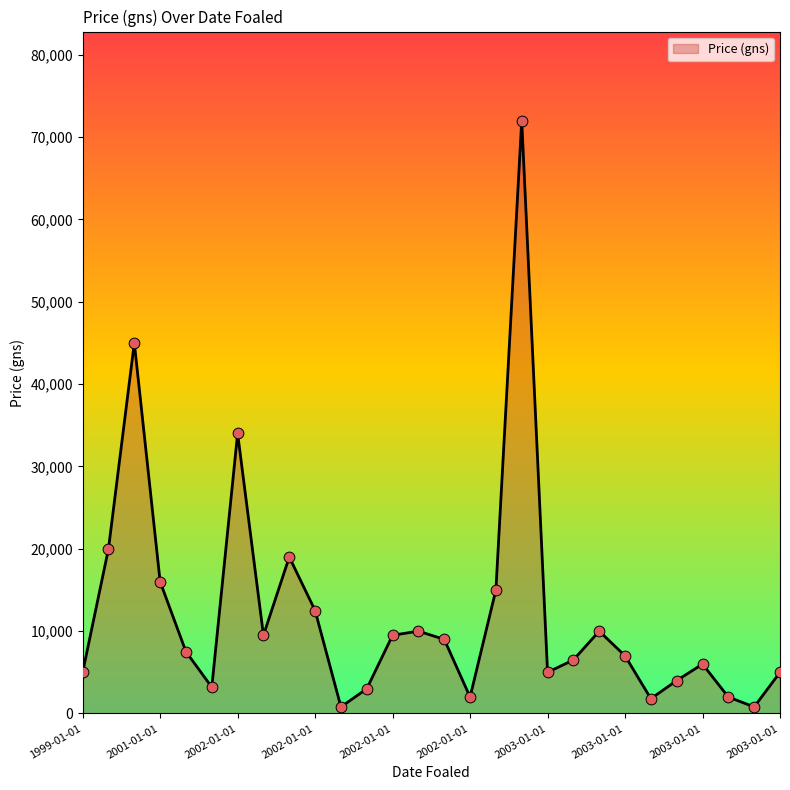

What is the difference between the maximum and minimum values?

71200